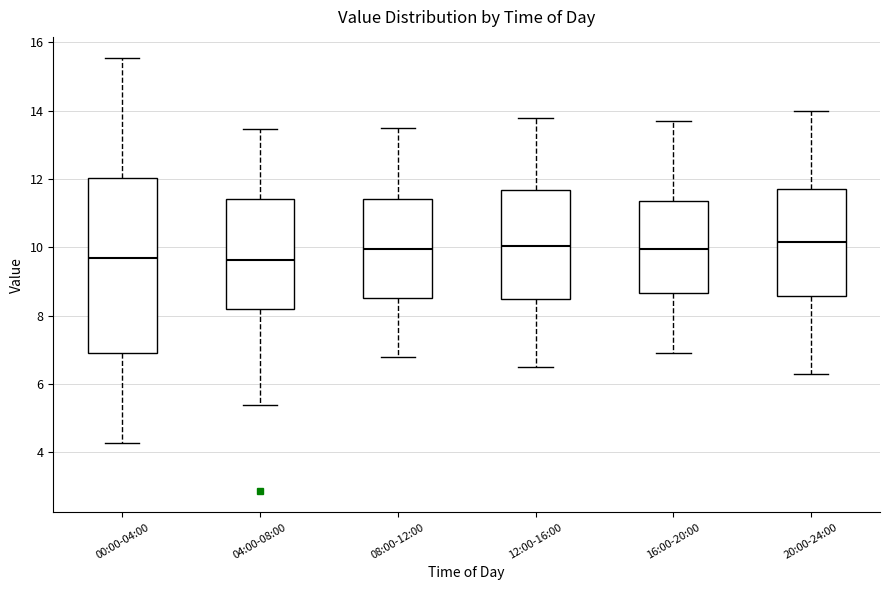

Reading left to right, read every box against the y-axis: the position of its median line, the range the box covers, and the ends of its whiskers. The values are not printed on the chart, so give them approximately, as read against the axis.

00:00-04:00: median 9.8, box 7.0 to 12.0, whiskers 4.2 to 15.6
04:00-08:00: median 9.6, box 8.2 to 11.4, whiskers 5.4 to 13.4
08:00-12:00: median 10.0, box 8.6 to 11.4, whiskers 6.8 to 13.6
12:00-16:00: median 10.0, box 8.4 to 11.6, whiskers 6.6 to 13.8
16:00-20:00: median 10.0, box 8.6 to 11.4, whiskers 7.0 to 13.8
20:00-24:00: median 10.2, box 8.6 to 11.8, whiskers 6.4 to 14.0